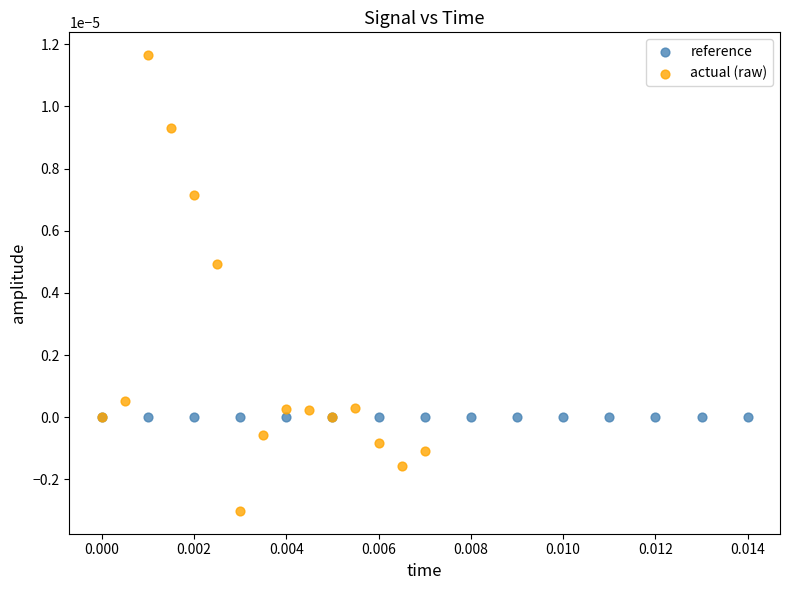

Which series contains the lowest Y value?

actual (raw)